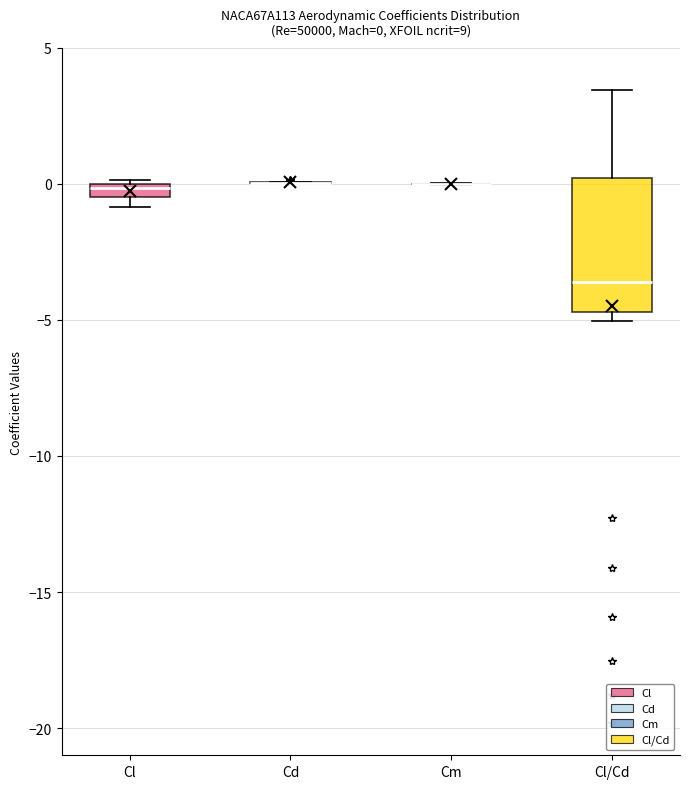

Comparing the boxes themselves (not the whiskers), which one is the tallest?

Cl/Cd